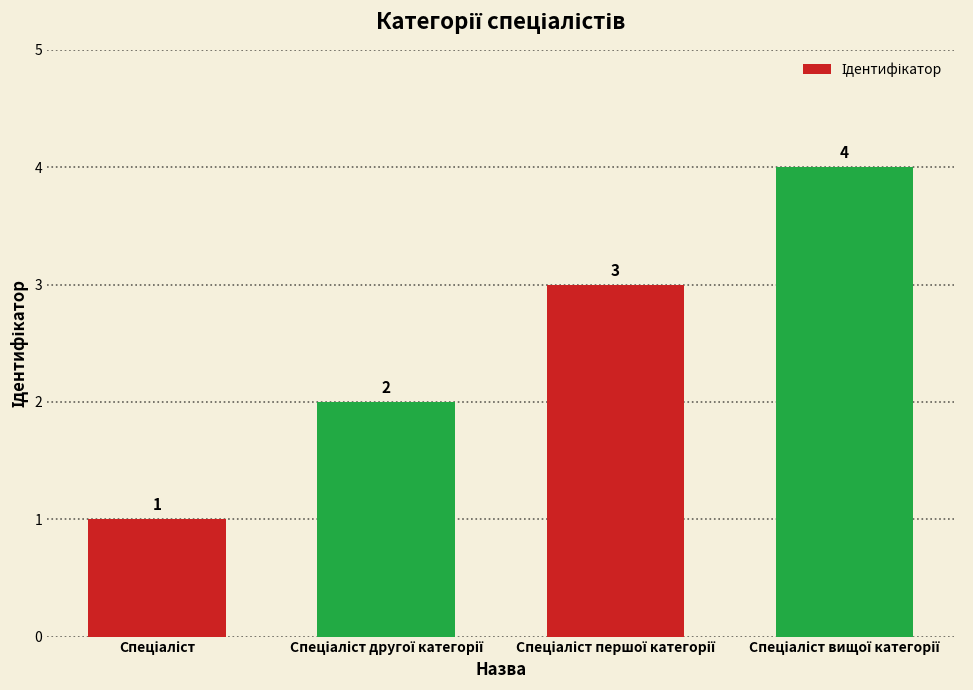

What is the greatest value displayed?

4